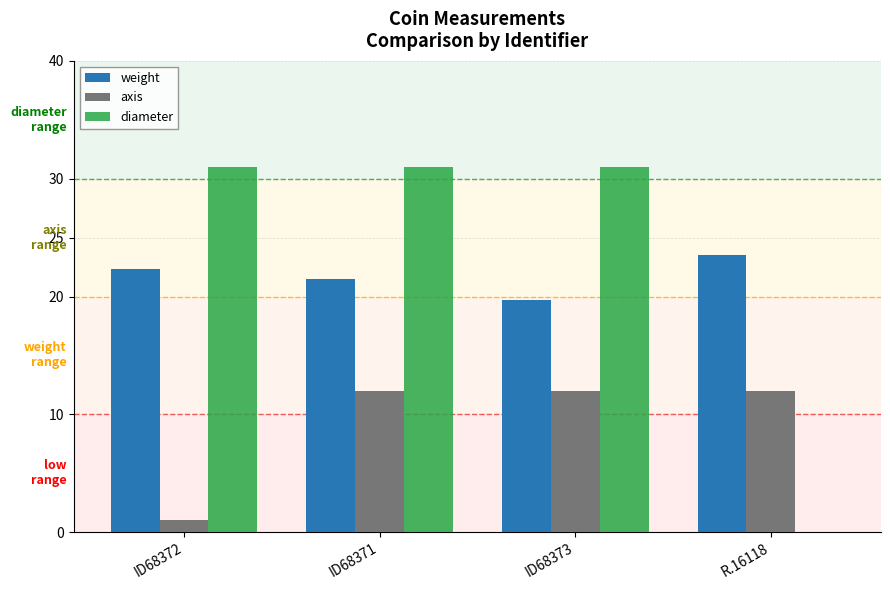

Which series changed the most between ID68371 and R.16118?

diameter